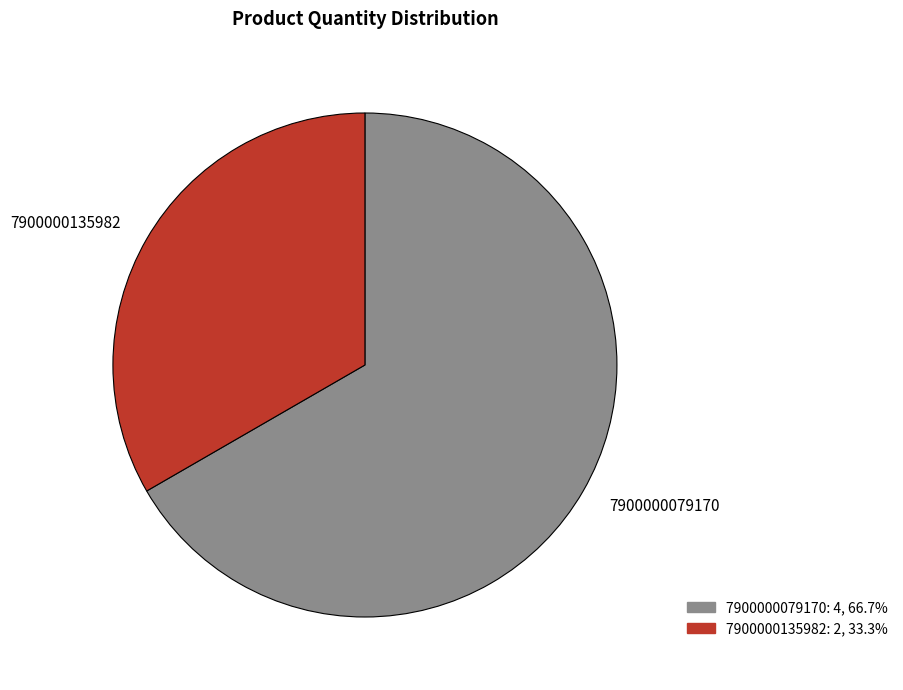

How many segments does this pie chart have?

2